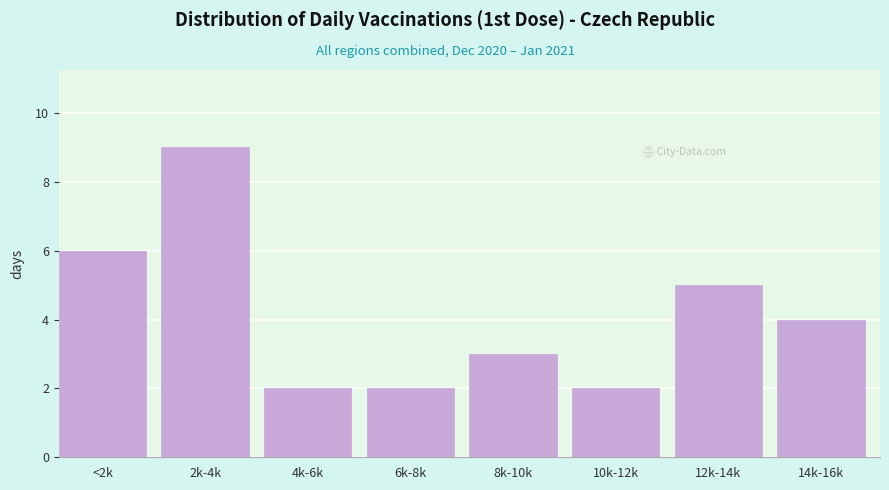

Reading left to right, list all the values displayed in this chart.

<2k=6	2k-4k=9	4k-6k=2	6k-8k=2	8k-10k=3	10k-12k=2	12k-14k=5	14k-16k=4